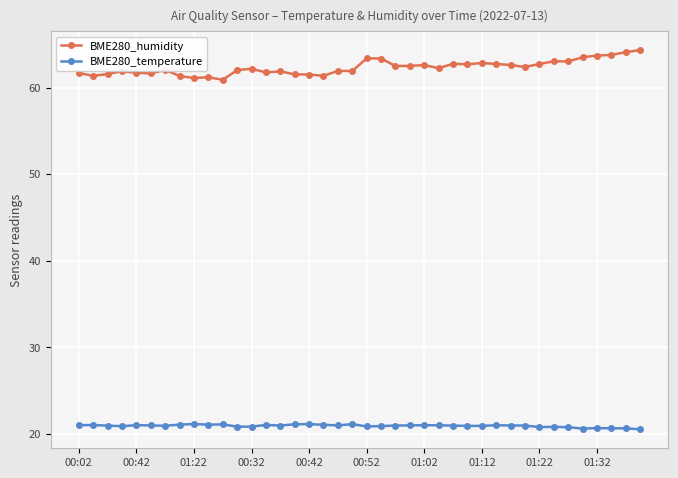

What is the sum of all BME280_temperature values?

836.8